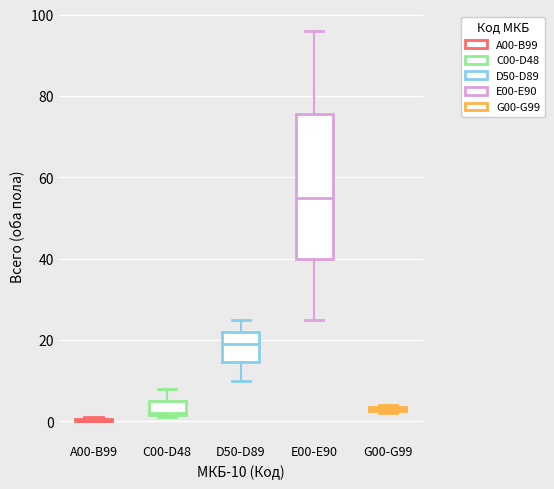

Where does the median line of the box for D50-D89 sit on the y-axis? The values are not printed on the chart, so give them approximately, as read against the axis.

20